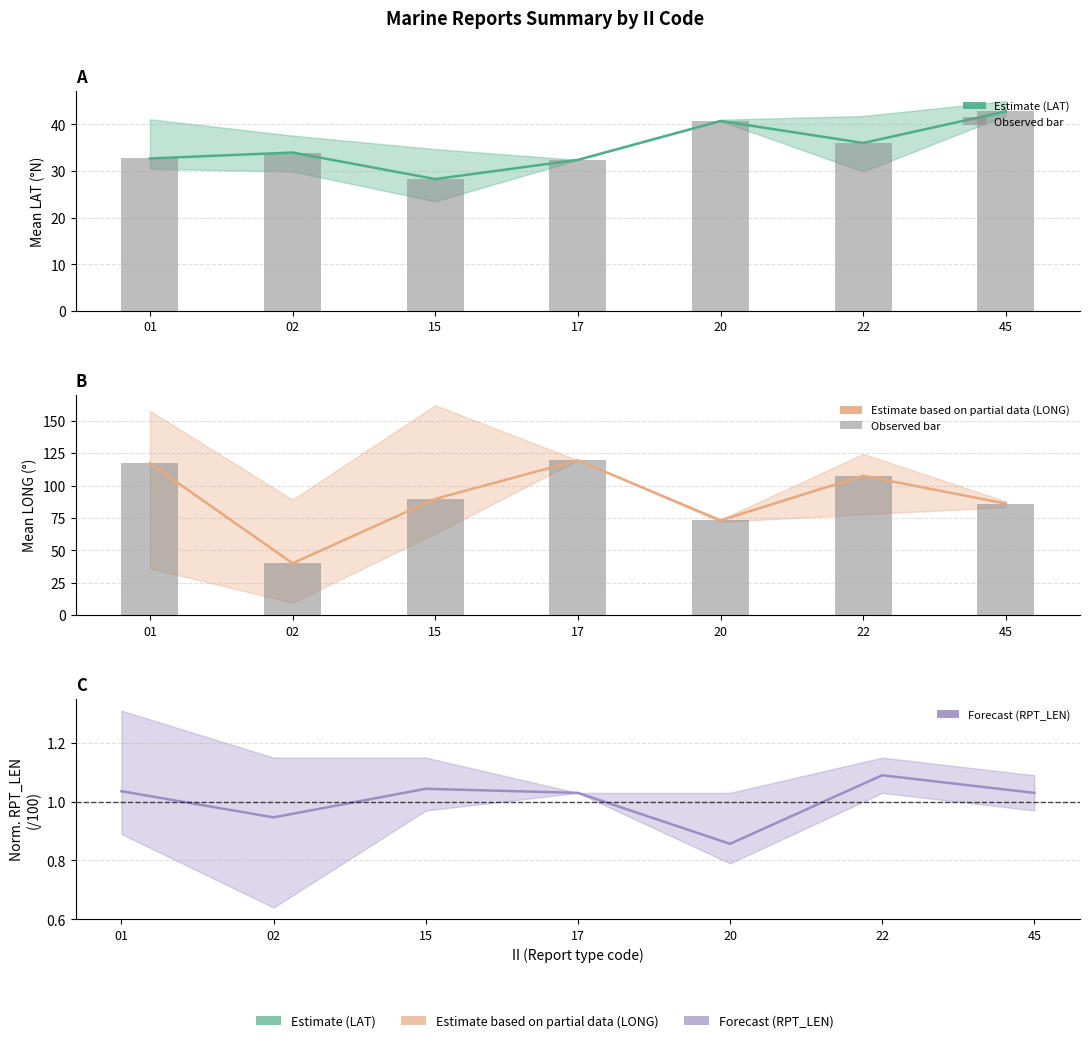

Reading right to left, list all the values displayed in this chart.

mean LAT: 45=42.8	22=36.0	20=40.7	17=32.4	15=28.3	02=34.0	01=32.7
mean LAT (bar): 45=42.8	22=36.0	20=40.7	17=32.4	15=28.3	02=34.0	01=32.7
mean LONG: 45=86.1	22=107.6	20=73.1	17=119.5	15=89.7	02=40.0	01=117.2
mean LONG (bar): 45=86.1	22=107.6	20=73.1	17=119.5	15=89.7	02=40.0	01=117.2
mean RPT_LEN (norm): 45=1.0	22=1.1	20=0.9	17=1.0	15=1.0	02=0.9	01=1.0